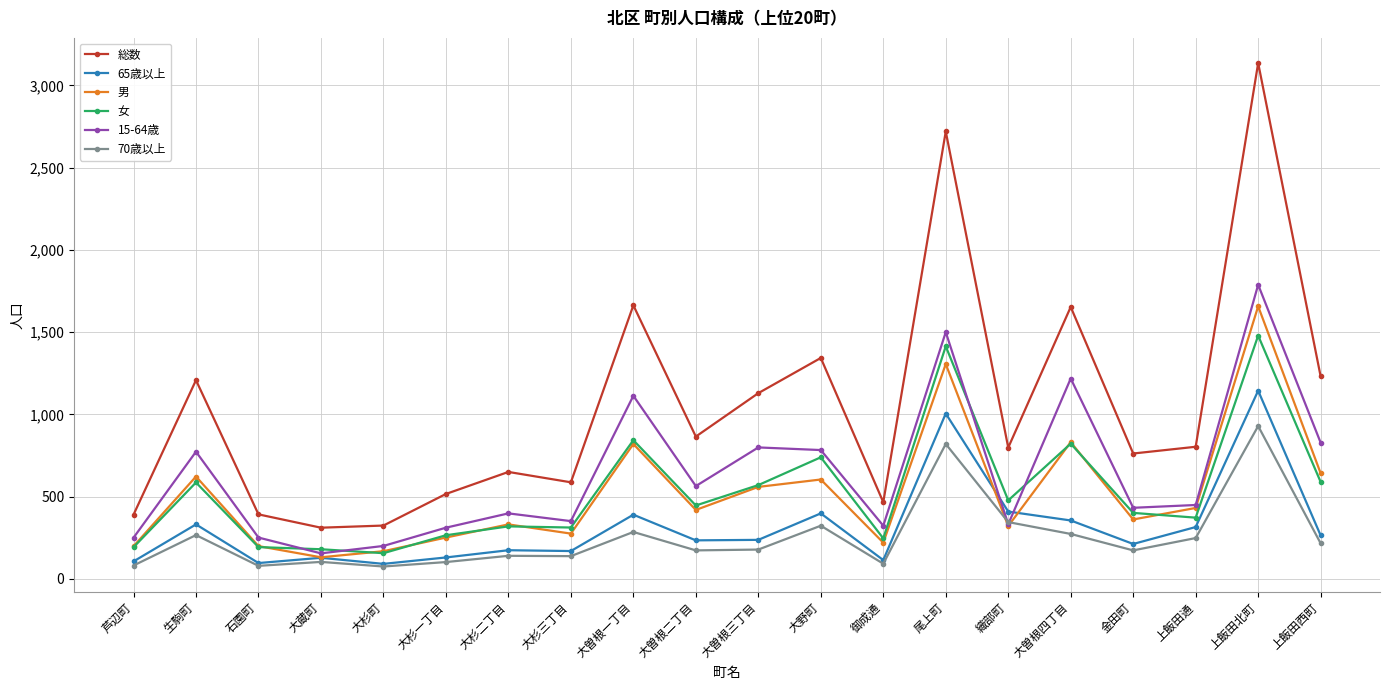

What is the sum of all 15-64歳 values?

12818